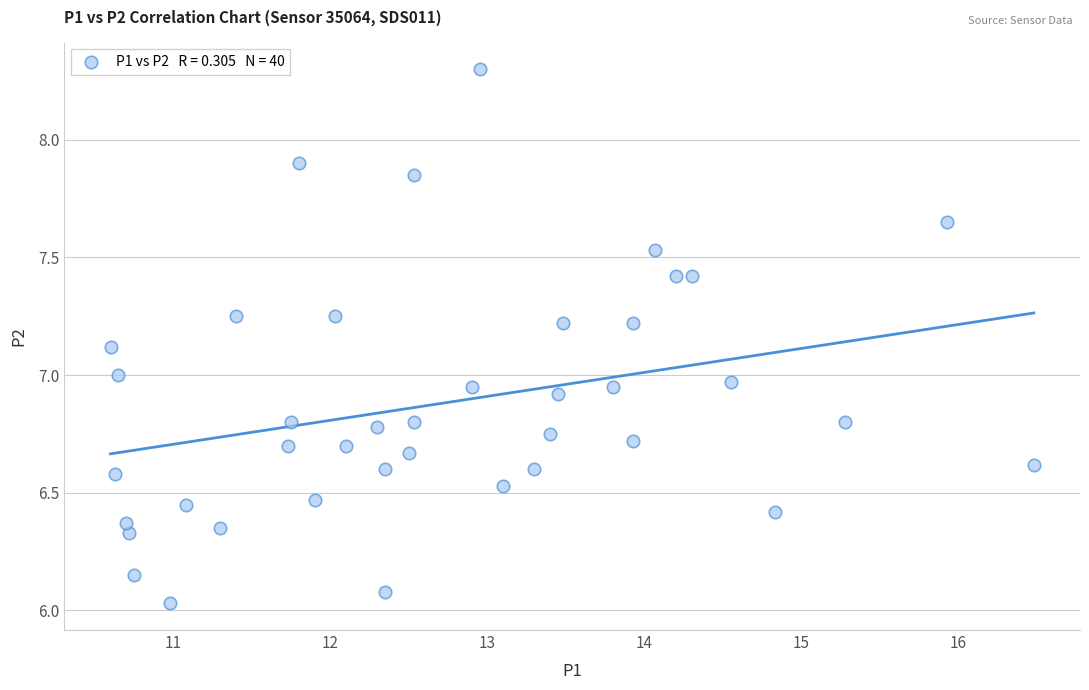

What is the range of X values (max minus min)?

5.9